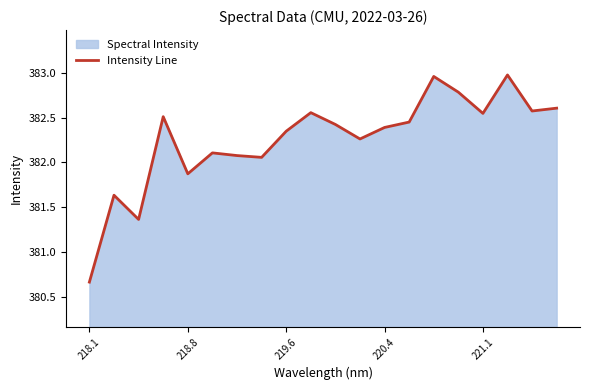

How many data points are above 382?

16